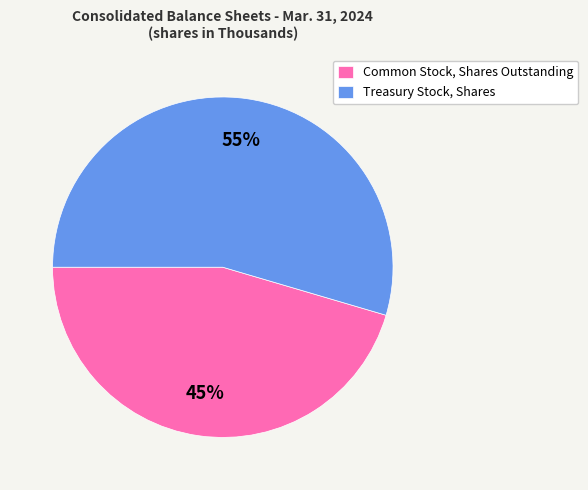

To the nearest percent, what is the combined percentage of Common Stock, Shares Outstanding and Treasury Stock, Shares?

100%